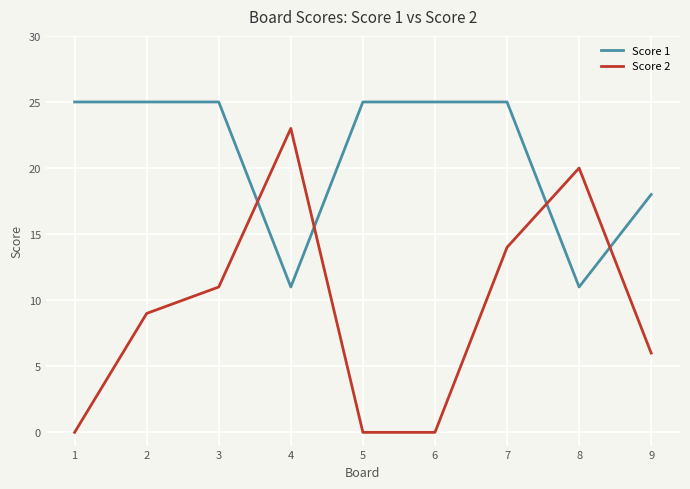

The value of Score 1 at 5 is 25. True or false?

True